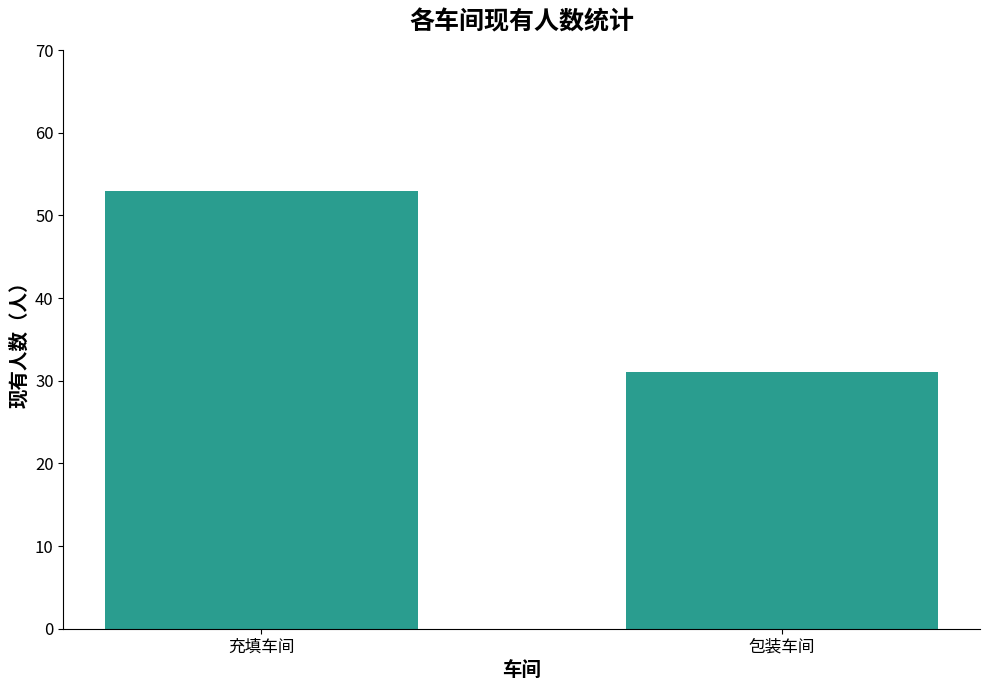

List the labels in order of value, largest first.

充填车间, 包装车间